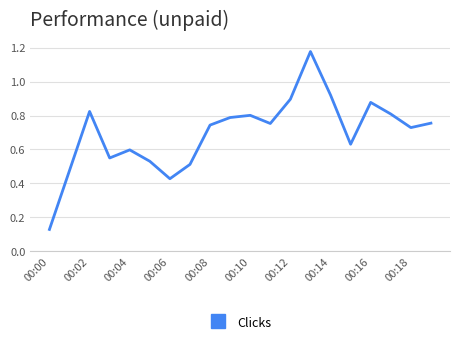

What is the difference between the maximum and minimum values?

1.0